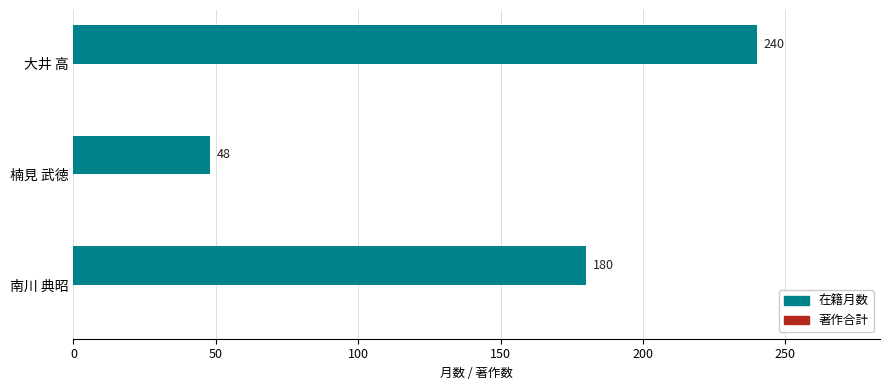

Which label corresponds to the smallest value in the chart?

楠見 武徳